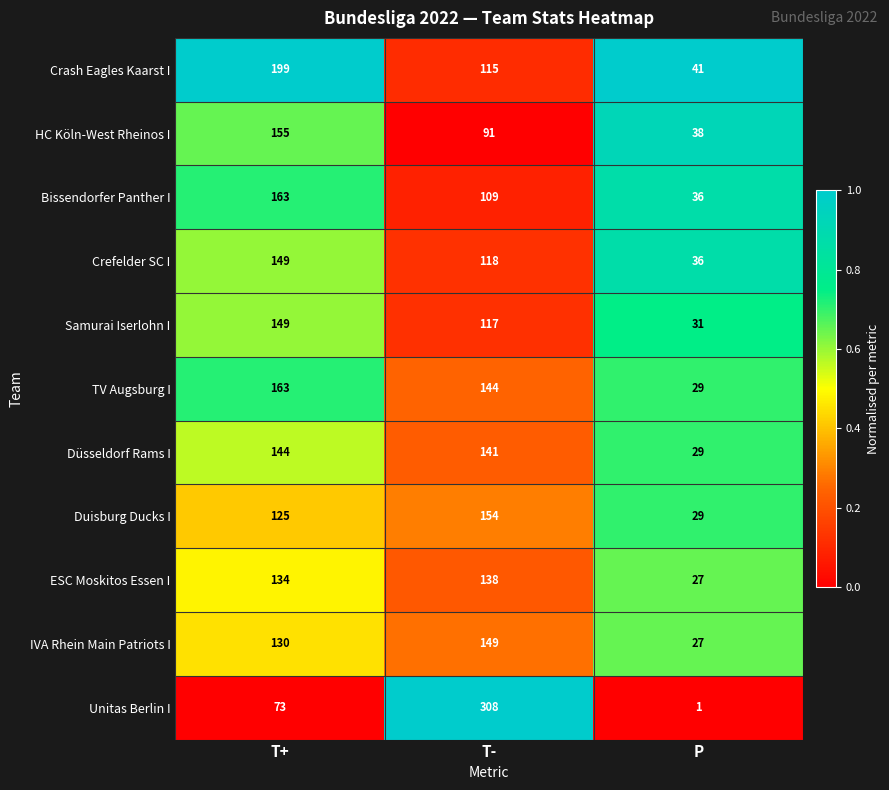

What is the total value across all series at T+?

1584